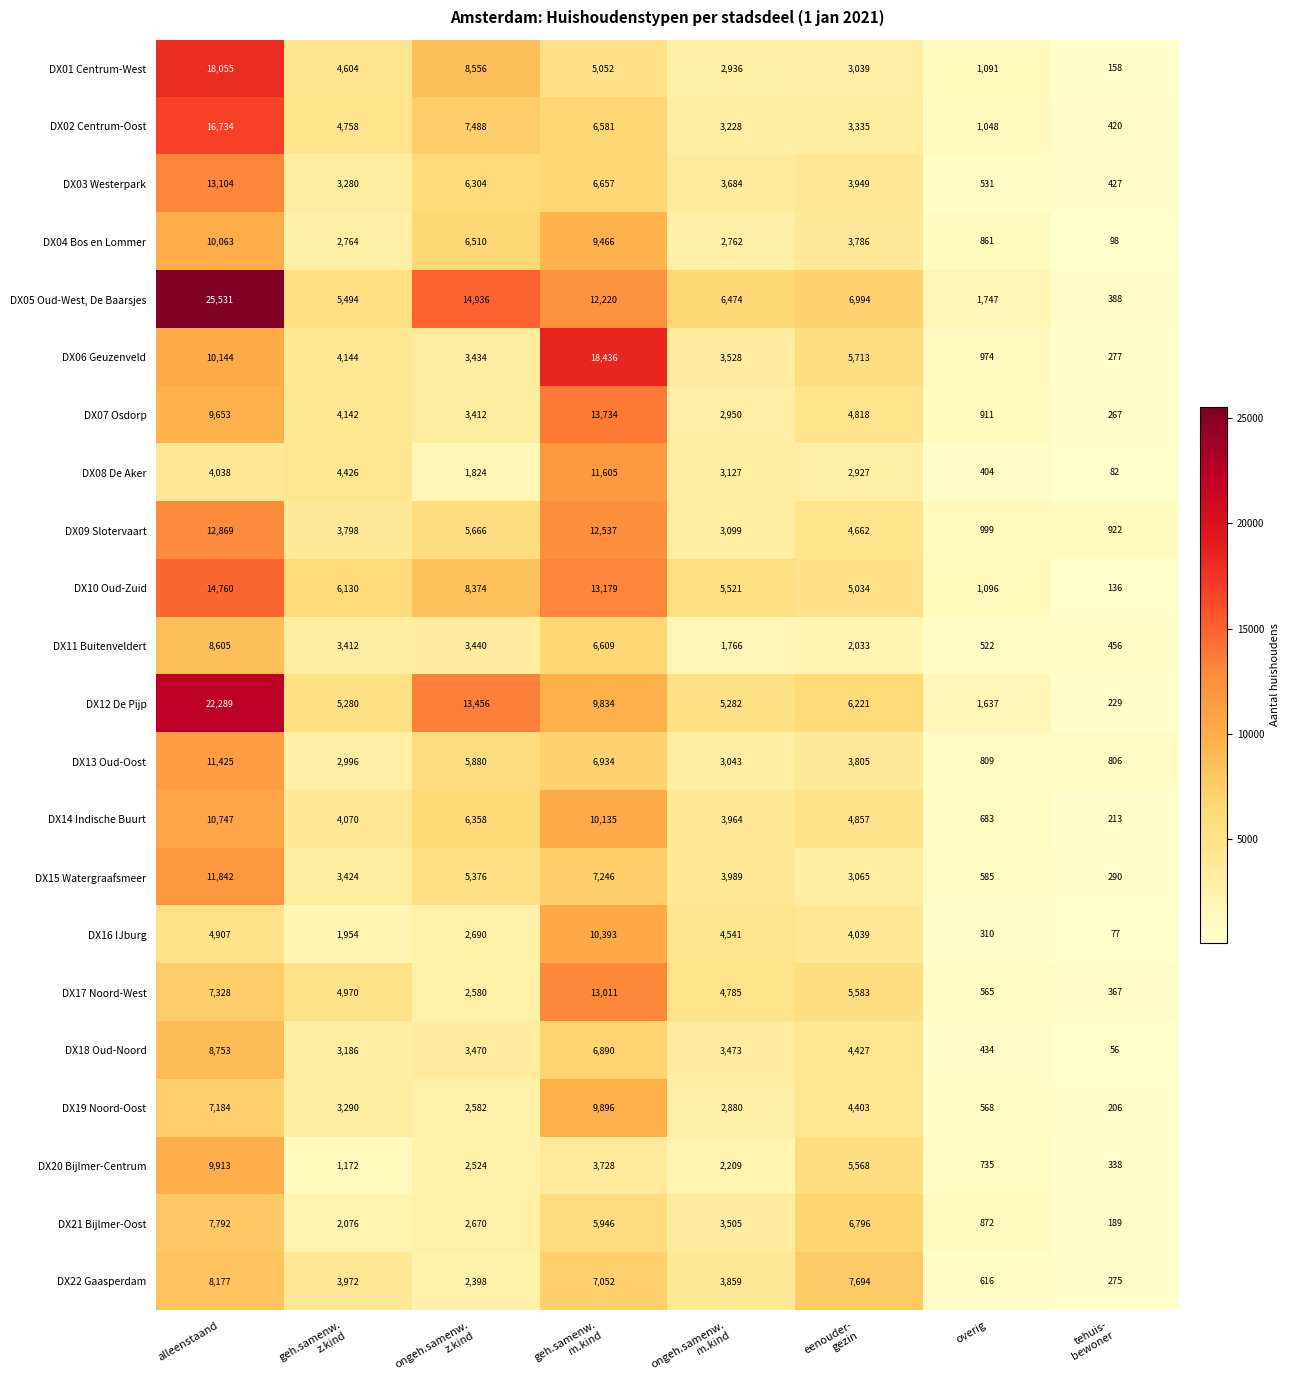

What is the difference between the highest and lowest values at eenouder-
gezin?

5661